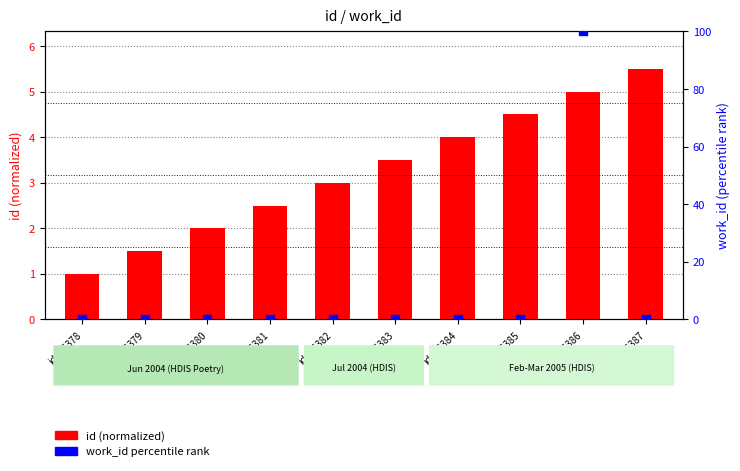

Which series reaches the maximum Y coordinate?

work_id (percentile)